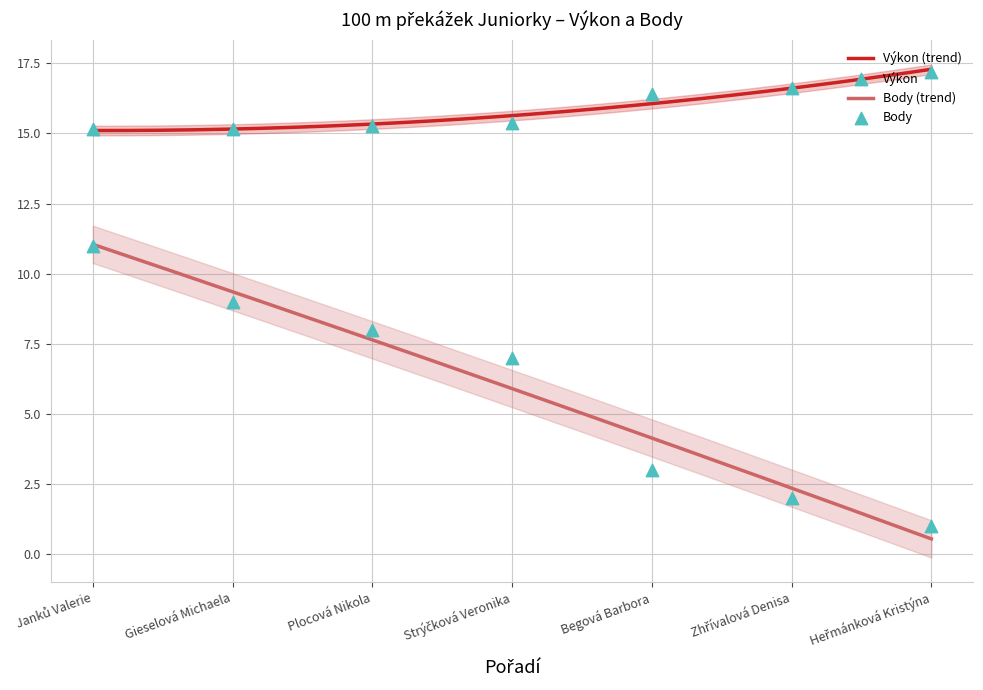

What is the maximum value for Výkon (trend)?

17.3